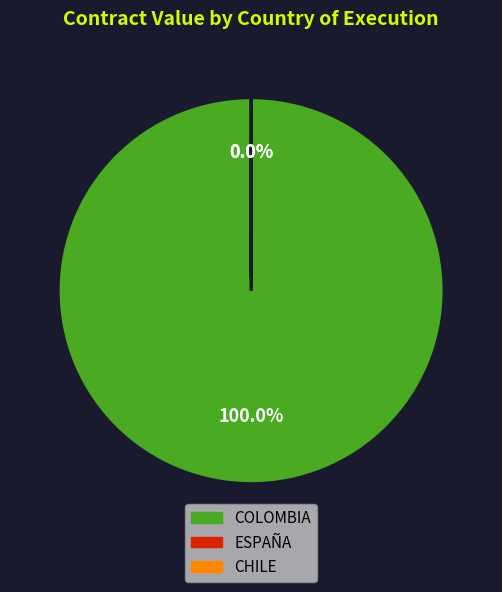

Does any single category account for the majority?

Yes